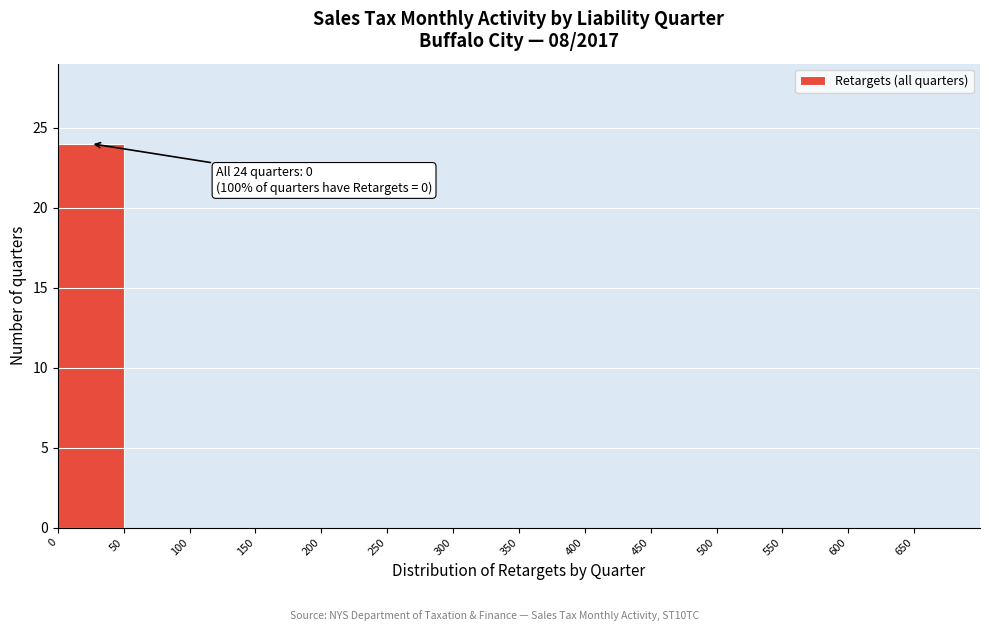

Over which range of the x-axis is the bar tallest?

0 to 50